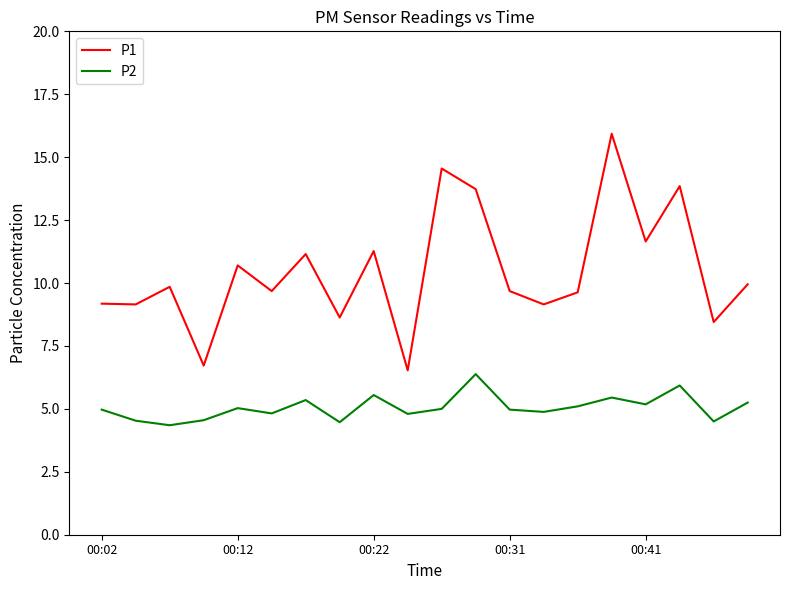

What is the maximum value shown in the chart?

15.9